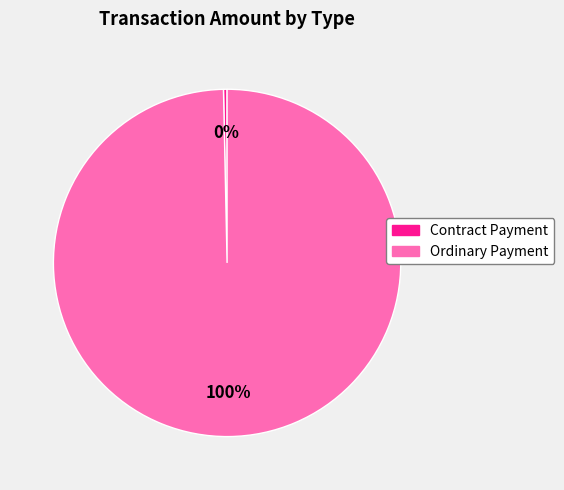

Which category accounts for the majority?

Ordinary Payment